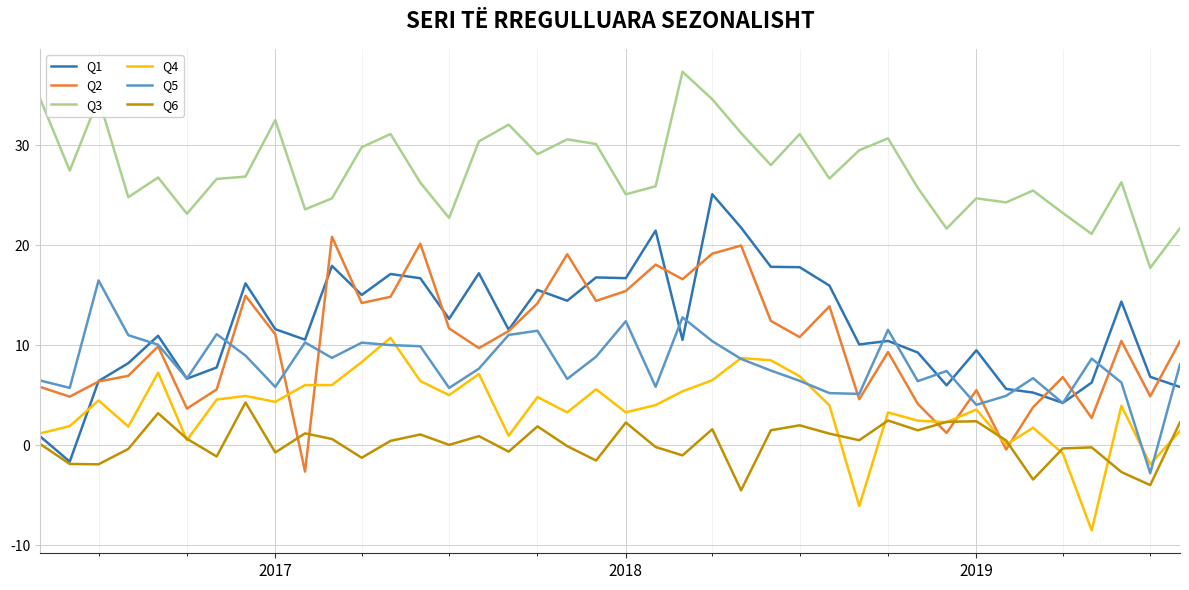

Rank the series by their maximum value, from highest to lowest.

Q3, Q1, Q2, Q5, Q4, Q6